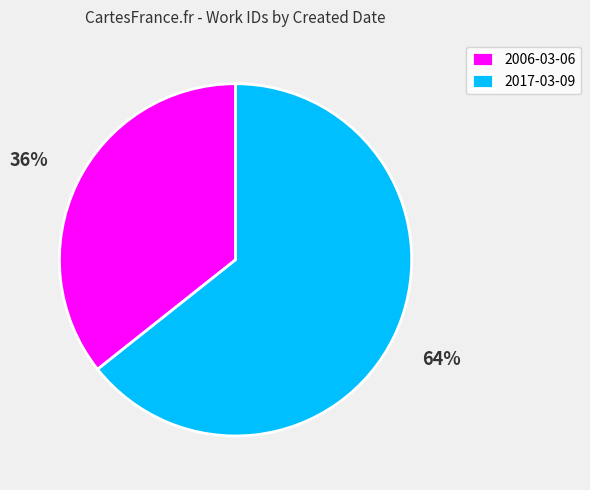

How many segments does this pie chart have?

2